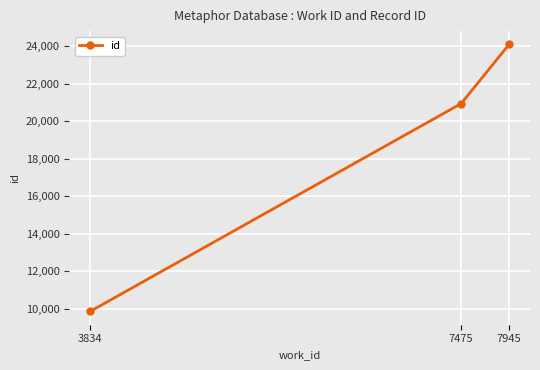

List the labels in order of value, largest first.

7945, 7475, 3834